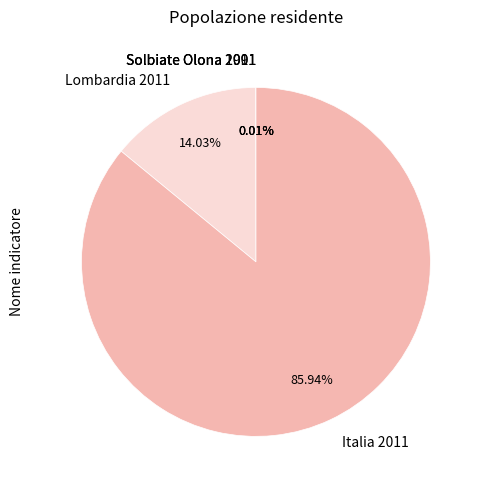

Is there any slice that represents more than half of the pie?

Yes